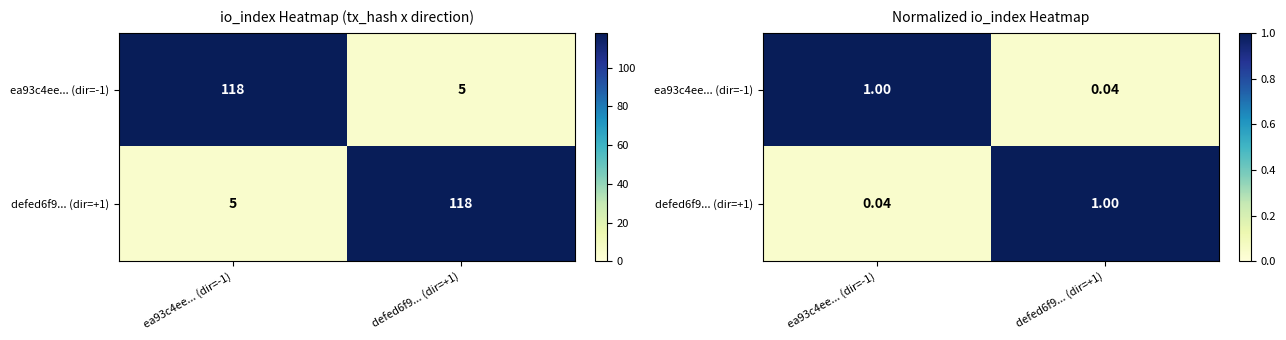

At which category is the sum across all series the highest?

ea93c4ee... (dir=-1)